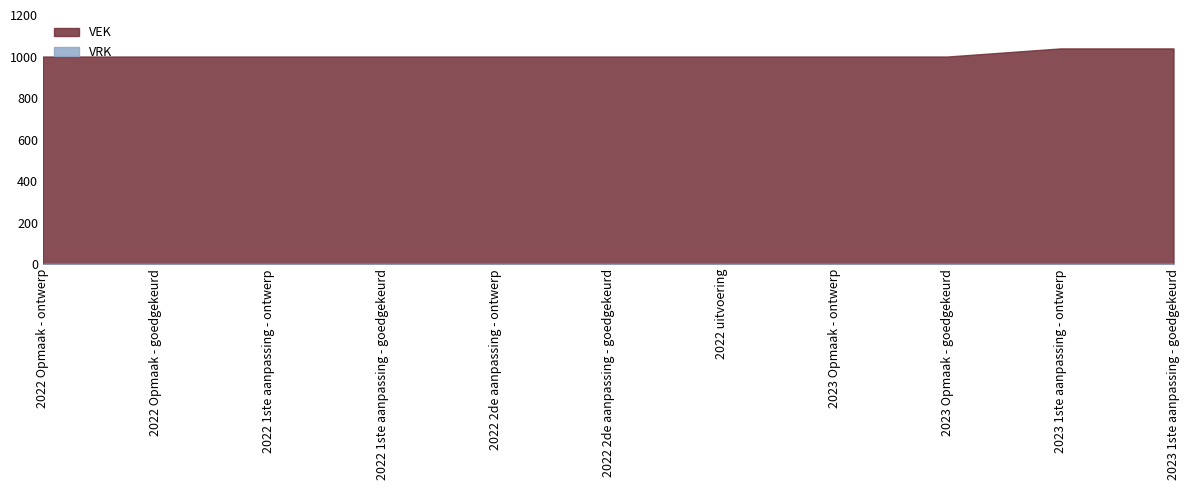

Does the chart display data point markers on the line(s)?

No